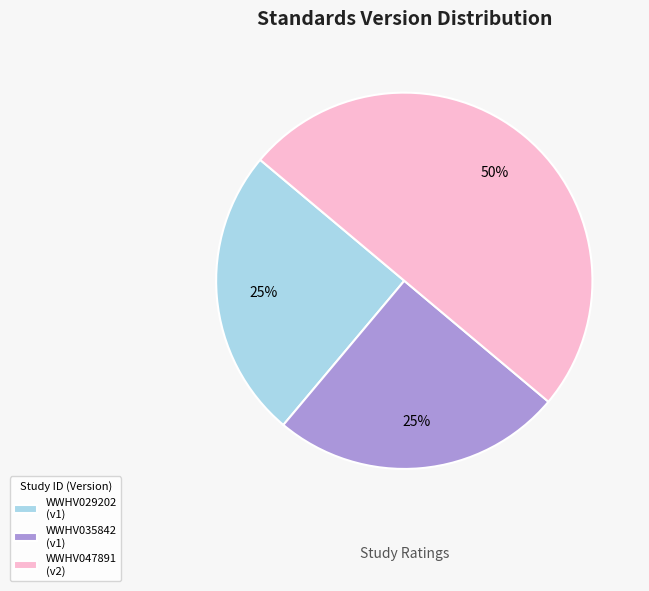

Is WWHV029202 the majority of the pie?

No